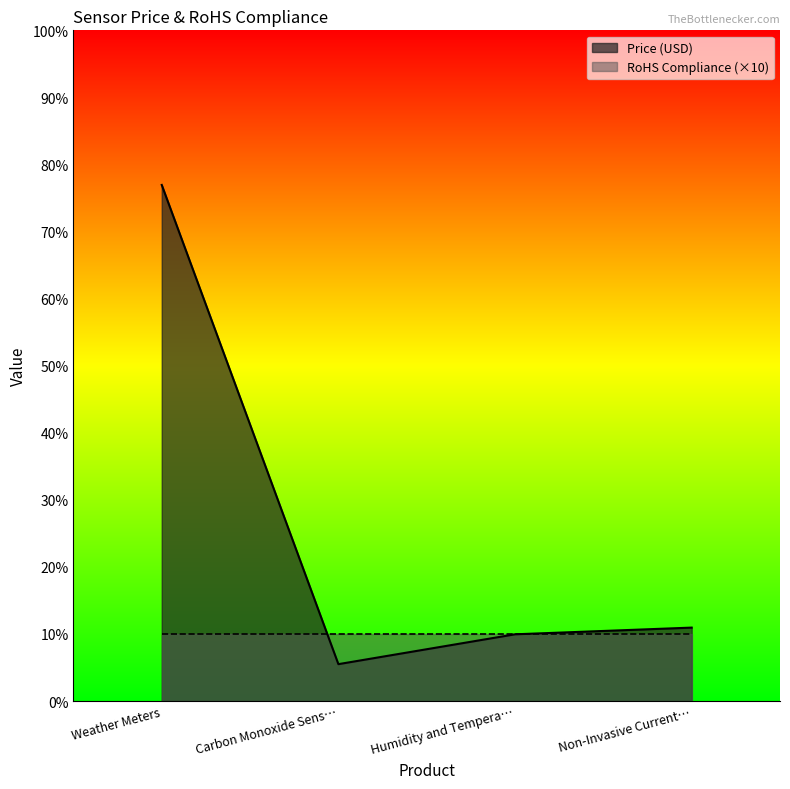

True or false: the data shows 77.0 at Weather Meters.

True